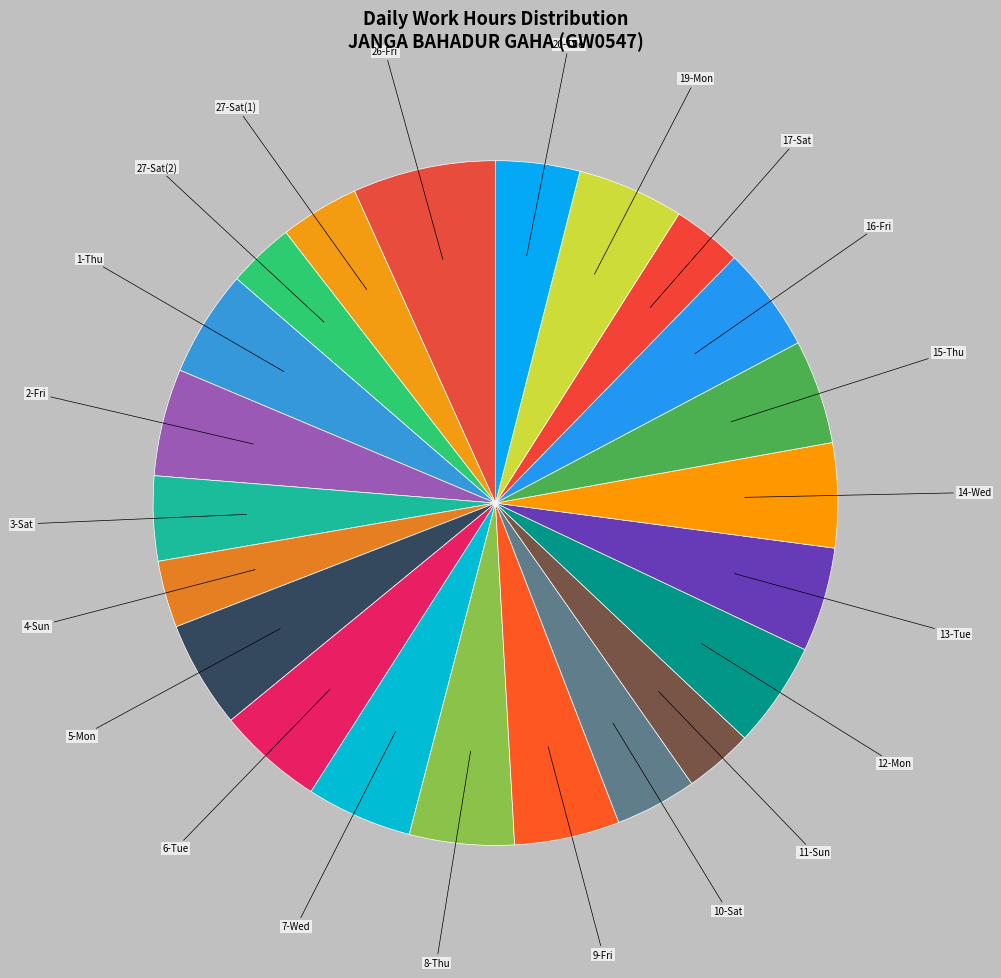

Between 27-Sat(2) and 1-Thu, which is larger?

1-Thu